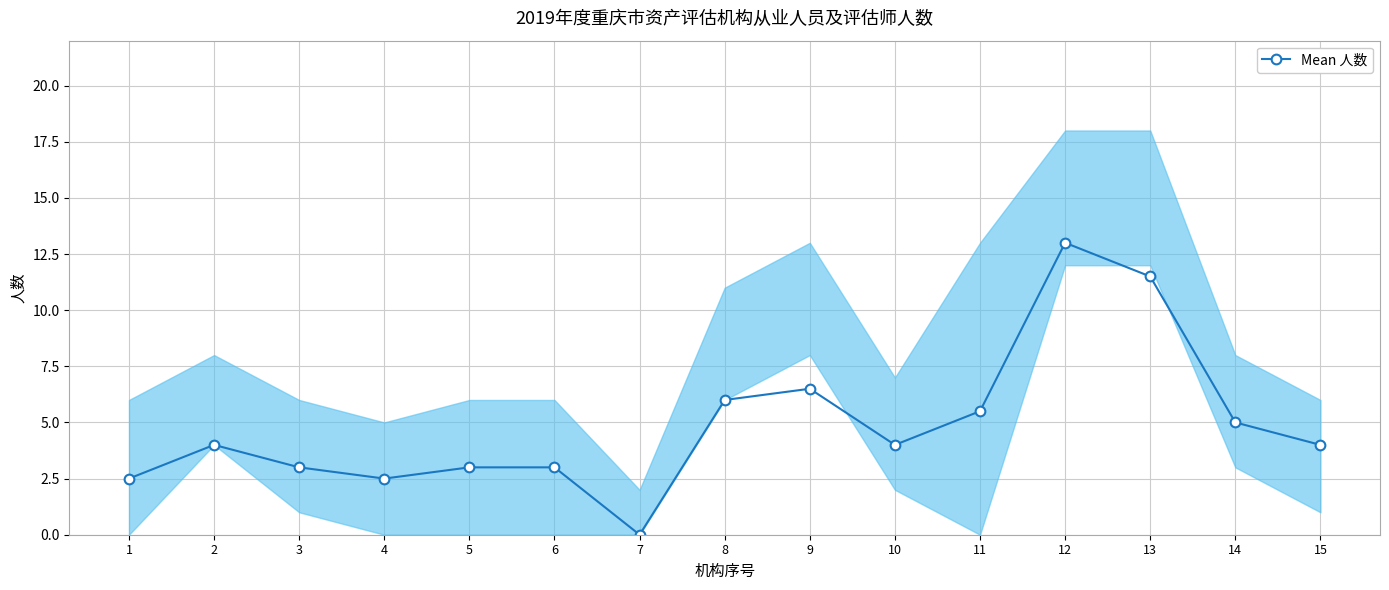

What is the greatest value displayed?

13.0